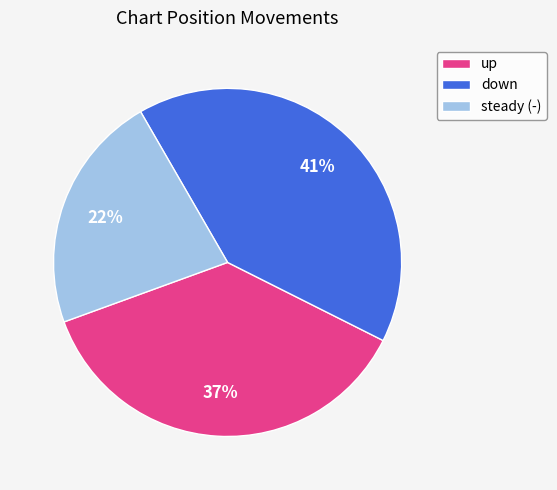

Rank the categories by value from highest to lowest.

down, up, steady (-)